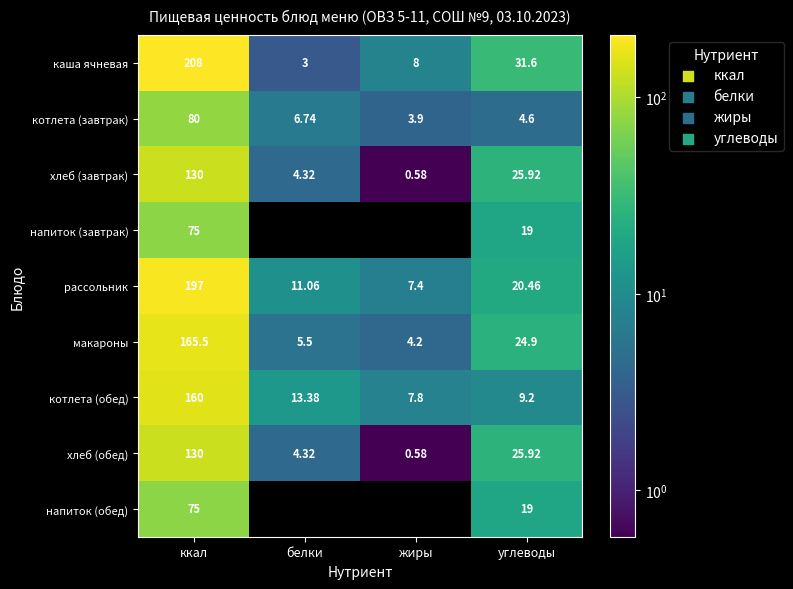

How many values in the макароны series exceed 24?

2